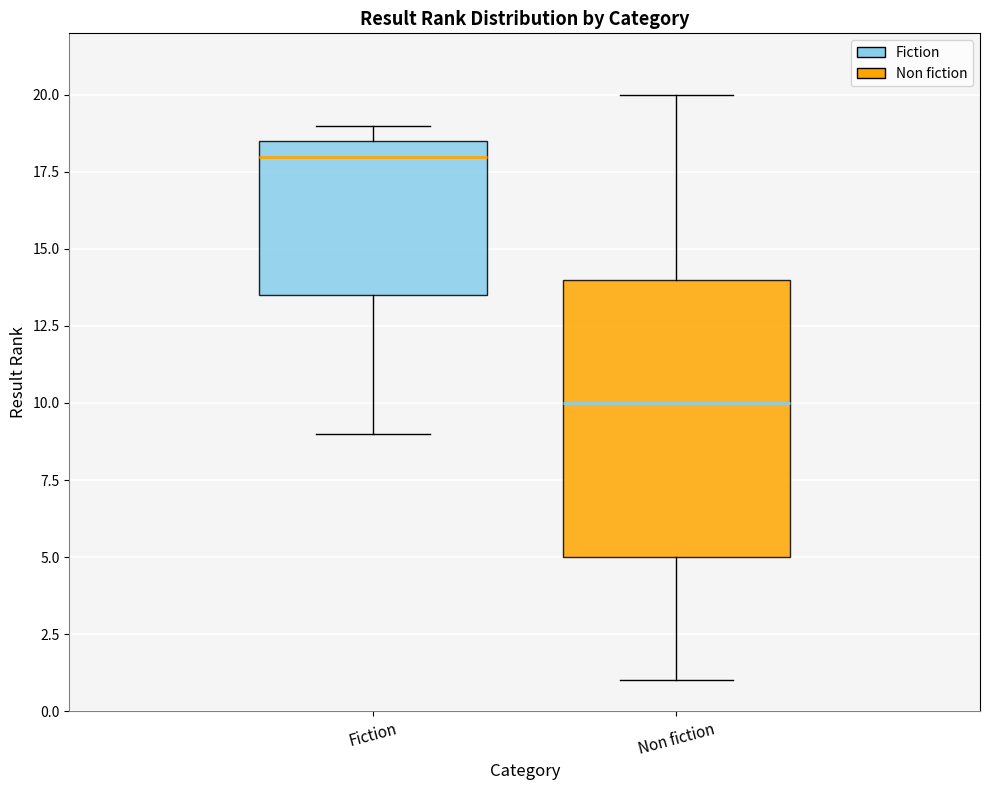

Which box is the tallest, from its lower edge to its upper edge?

Non fiction